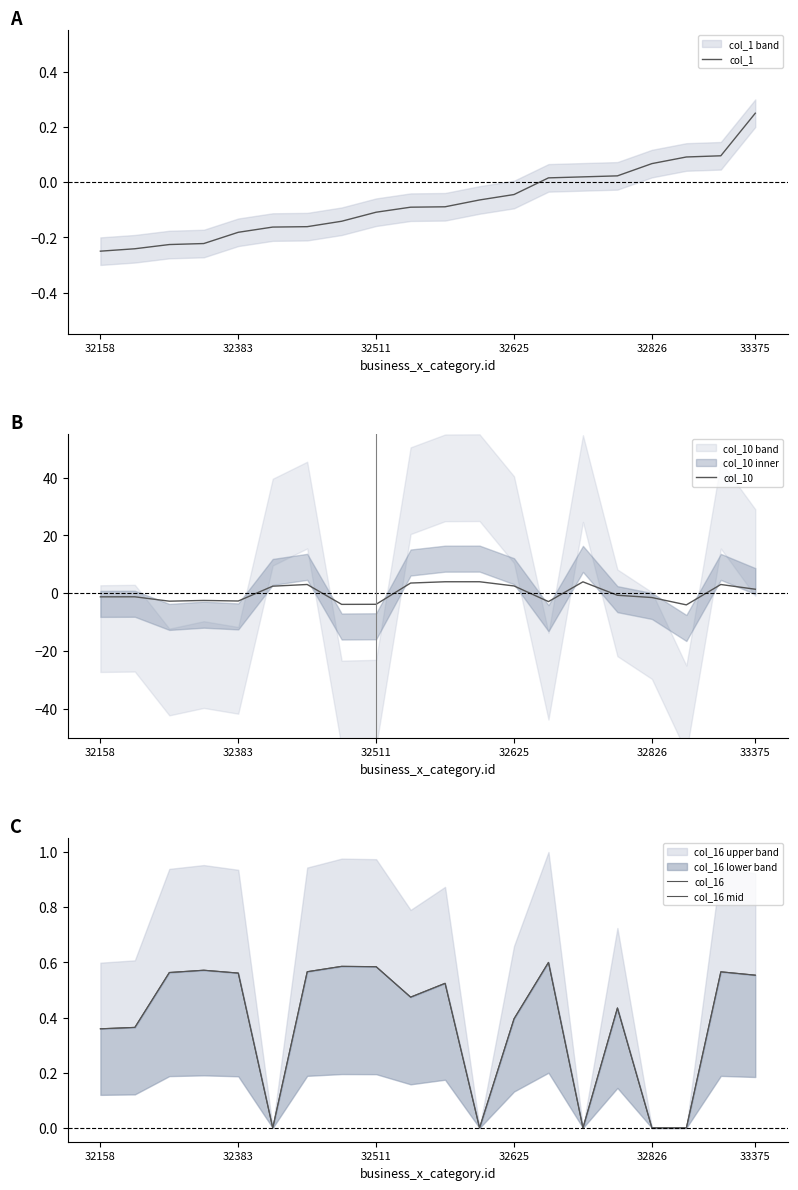

The col_1 series shows -0.0 at 11. True or false?

False